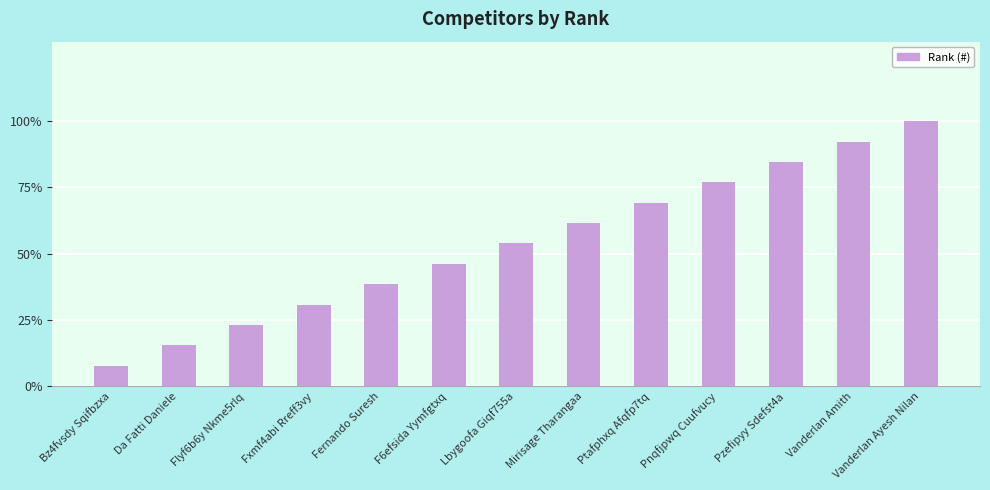

The chart shows a value of 7 at Fernando Suresh. True or false?

False